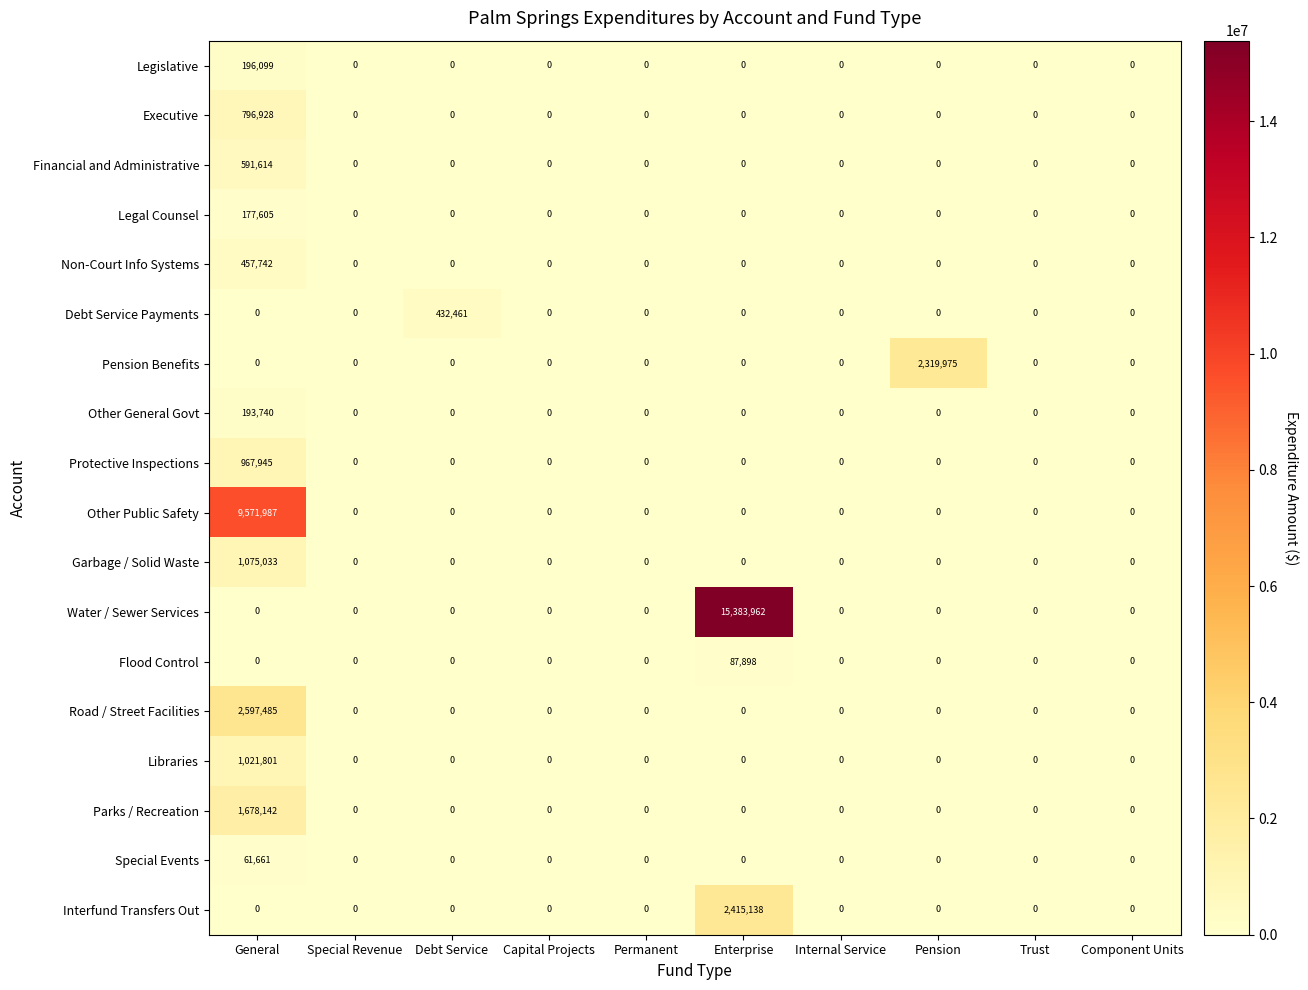

The value of Water / Sewer Services at General is 0. True or false?

True